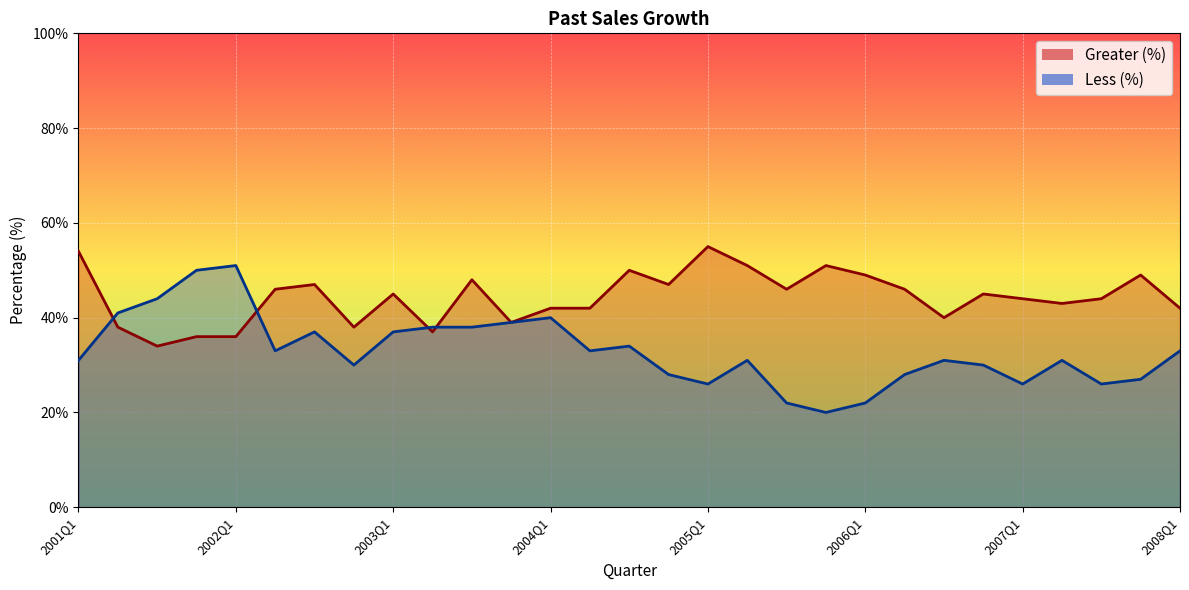

What is the average value of the Greater (%) series?

44